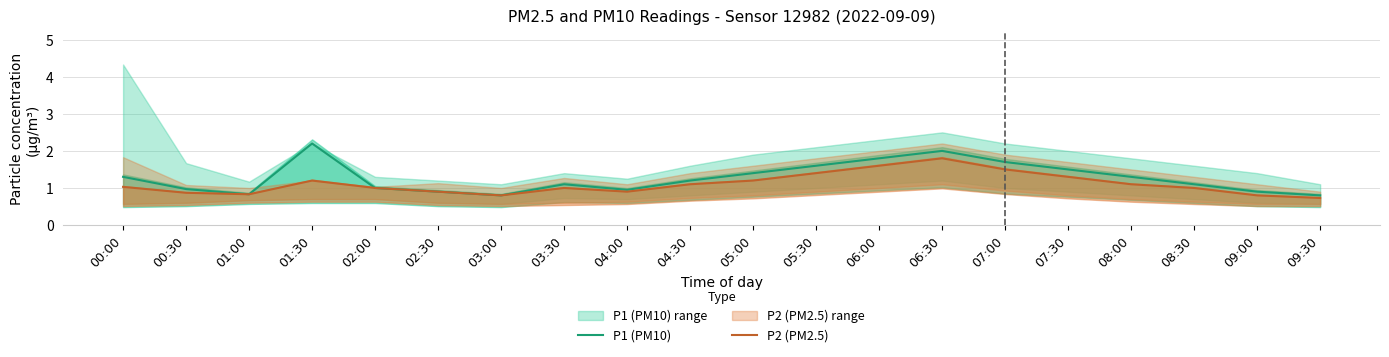

How many data points in P2 (PM2.5) are above 1?

10